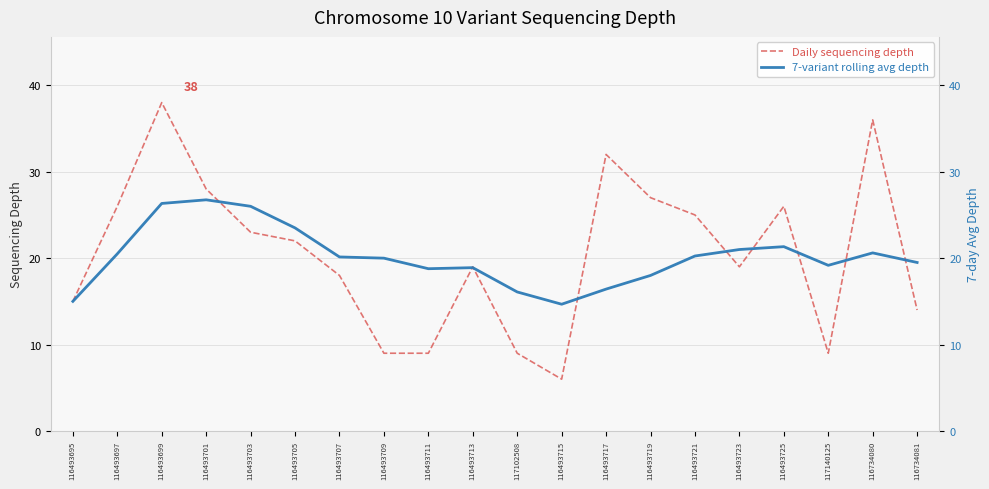

How many intersections are there between Daily sequencing depth and 7-variant rolling avg depth?

9